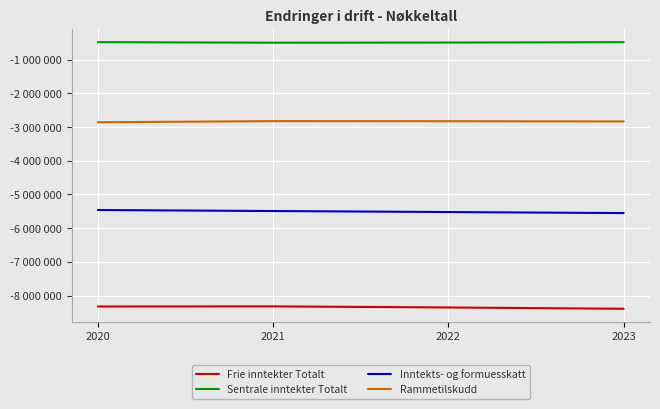

What are all the series names shown in the legend?

Frie inntekter Totalt, Sentrale inntekter Totalt, Inntekts- og formuesskatt, Rammetilskudd